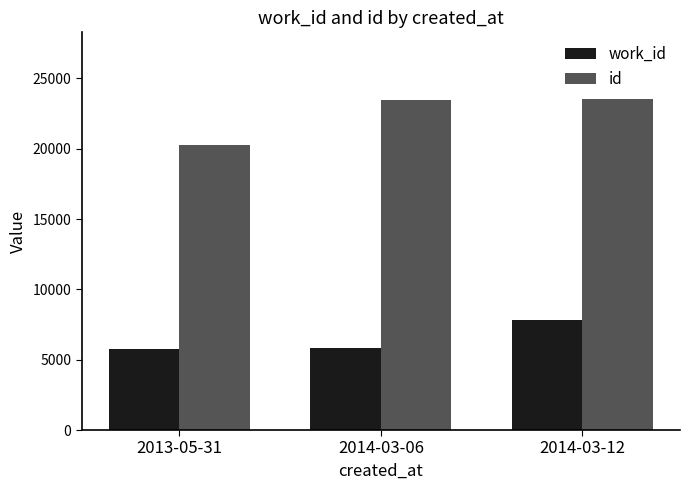

What are all the series names shown in the legend?

work_id, id